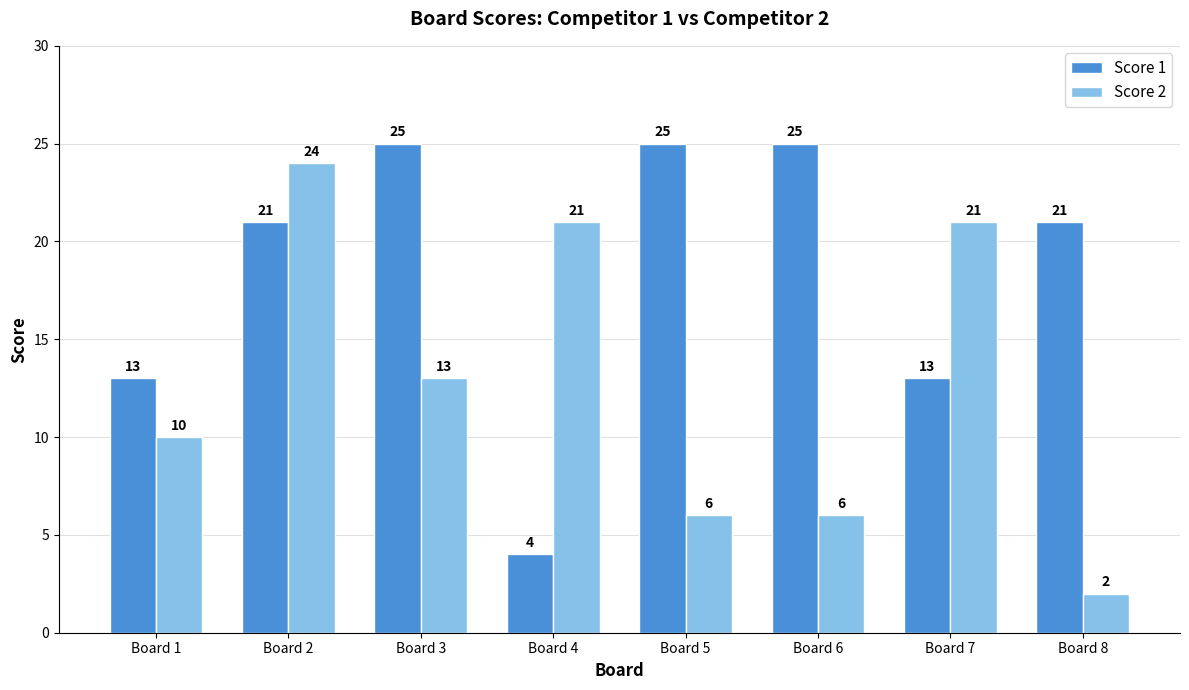

What is the difference between the second highest and second lowest values in the Score 2 series?

15